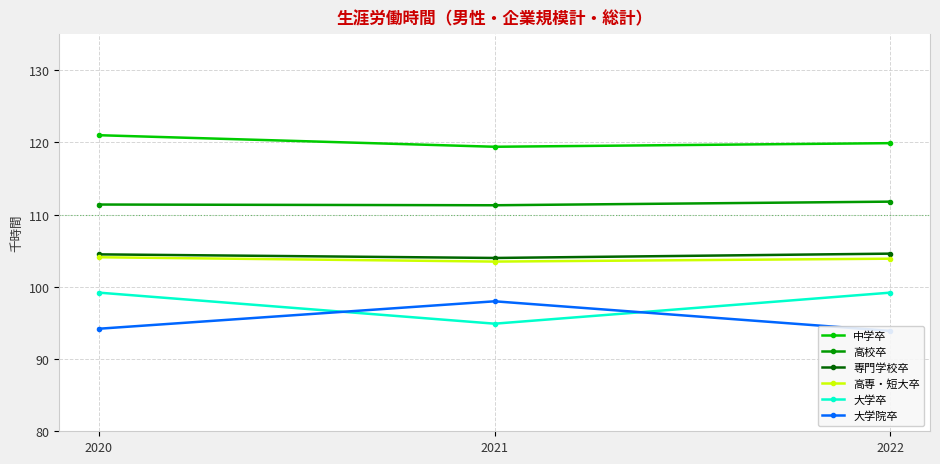

Does the chart have visible grid lines?

Yes